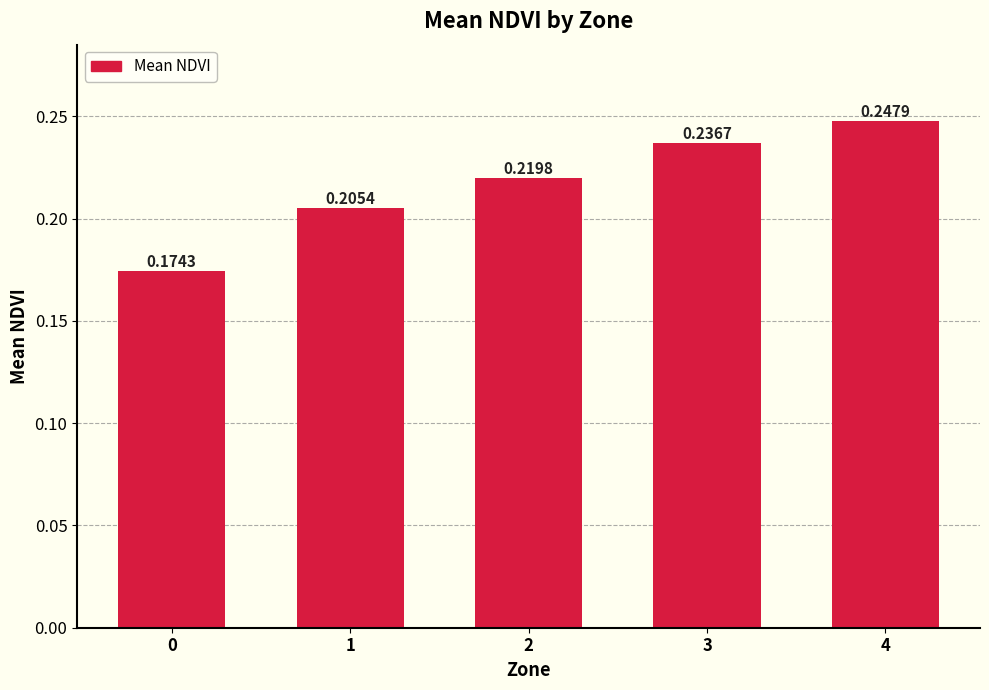

Between 2 and 3, which is larger?

3